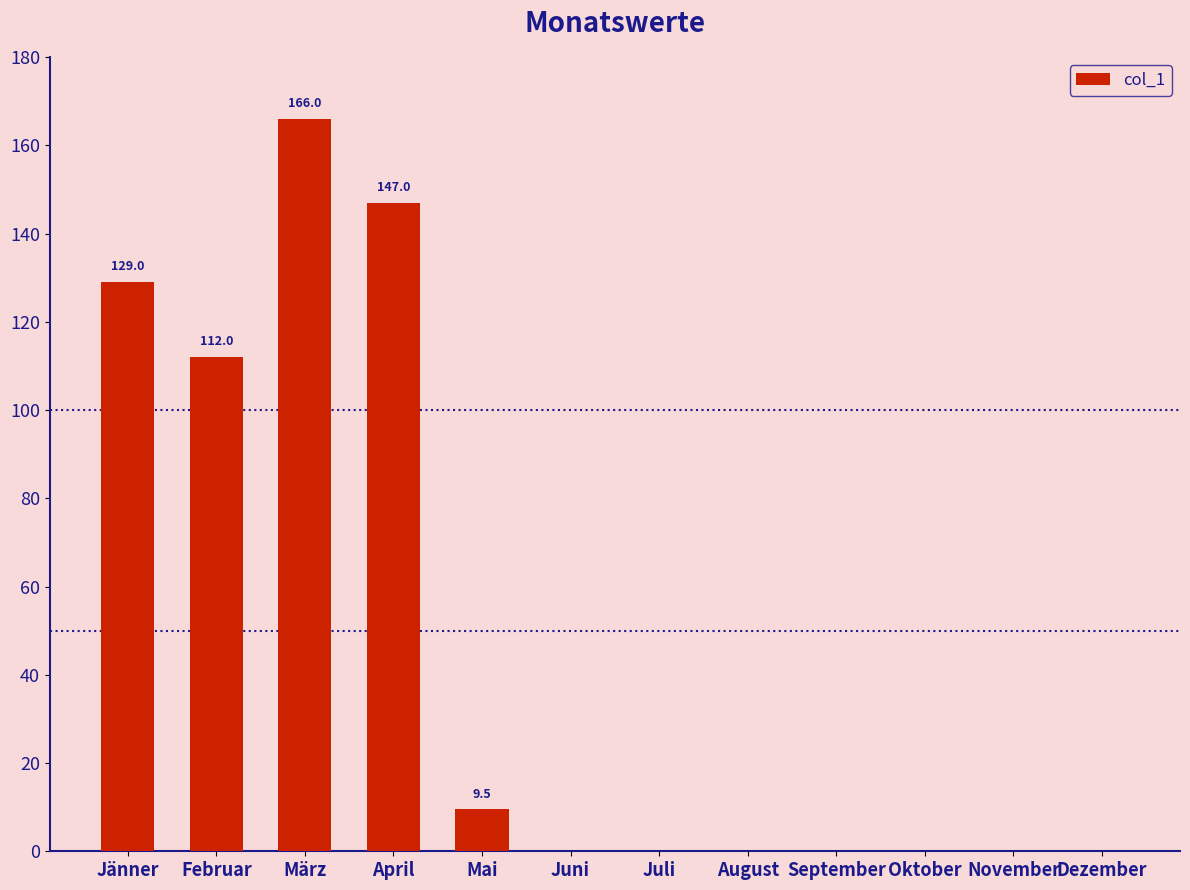

True or false: the data shows 129.0 at Jänner.

True